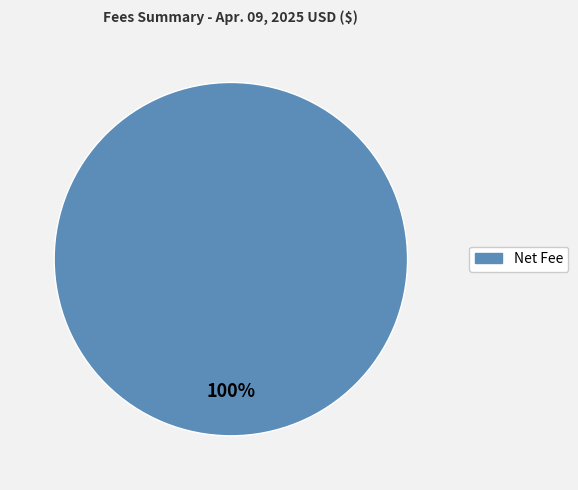

Is there a majority slice in this chart?

Yes